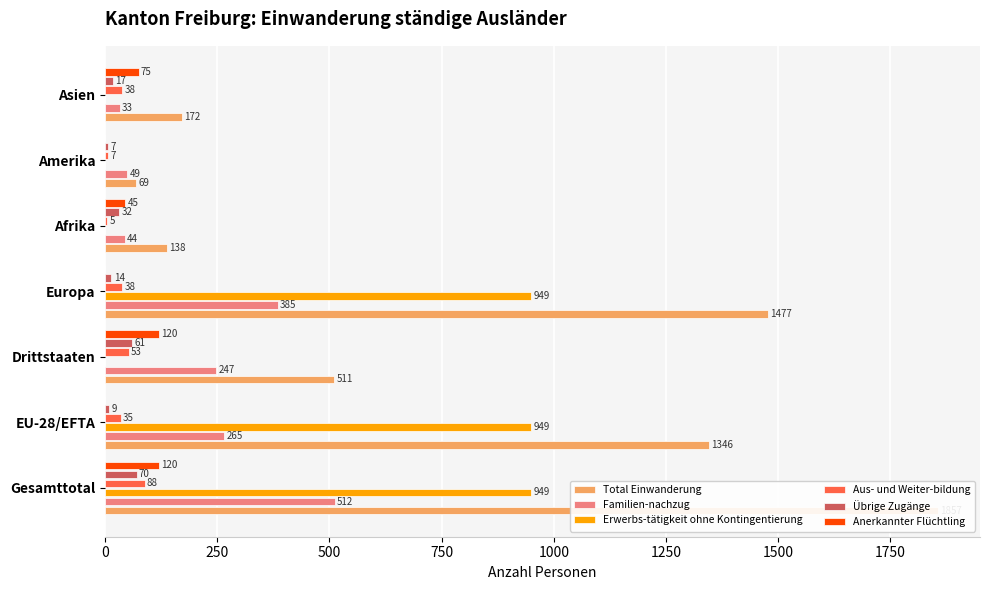

Which has a higher value, Europa or Asien?

Europa